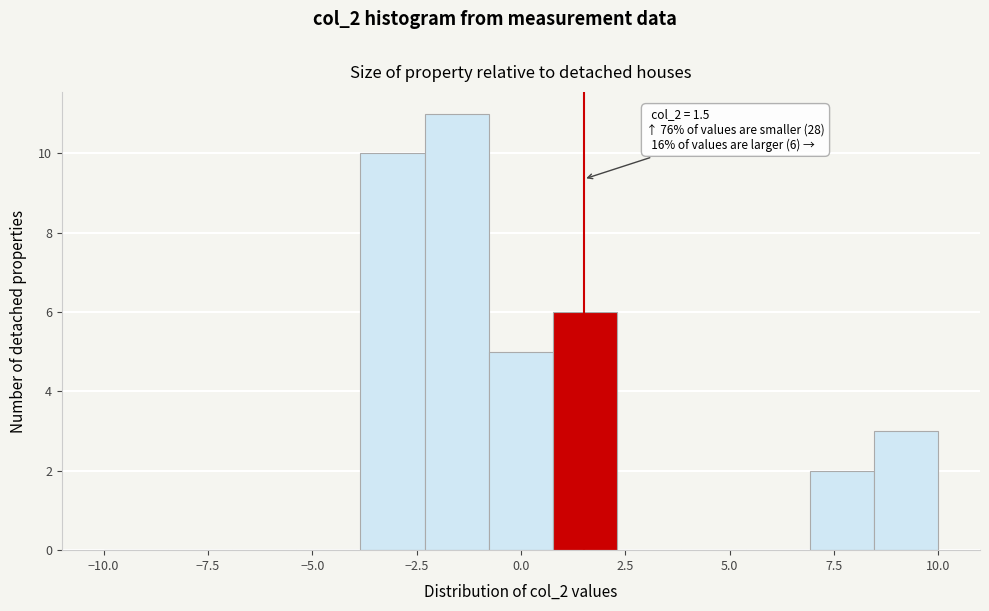

Around what value on the x-axis is the tallest bar? Give the approximate position of its centre, as read against the axis.

-1.5